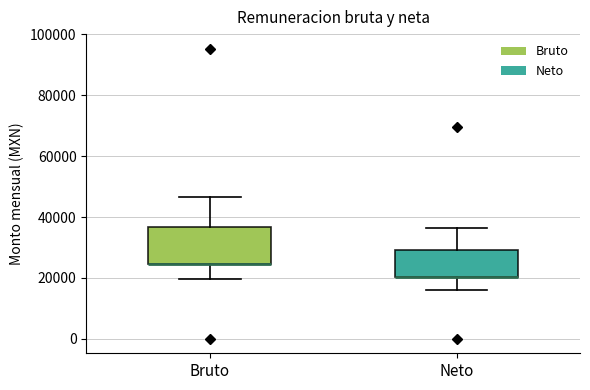

Reading left to right, read every box against the y-axis: the position of its median line, the range the box covers, and the ends of its whiskers. The values are not printed on the chart, so give them approximately, as read against the axis.

Bruto: median 24000 (drawn on the box's lower edge), box 24000 to 36000, whiskers 20000 to 46000
Neto: median 20000 (drawn on the box's lower edge), box 20000 to 30000, whiskers 16000 to 36000